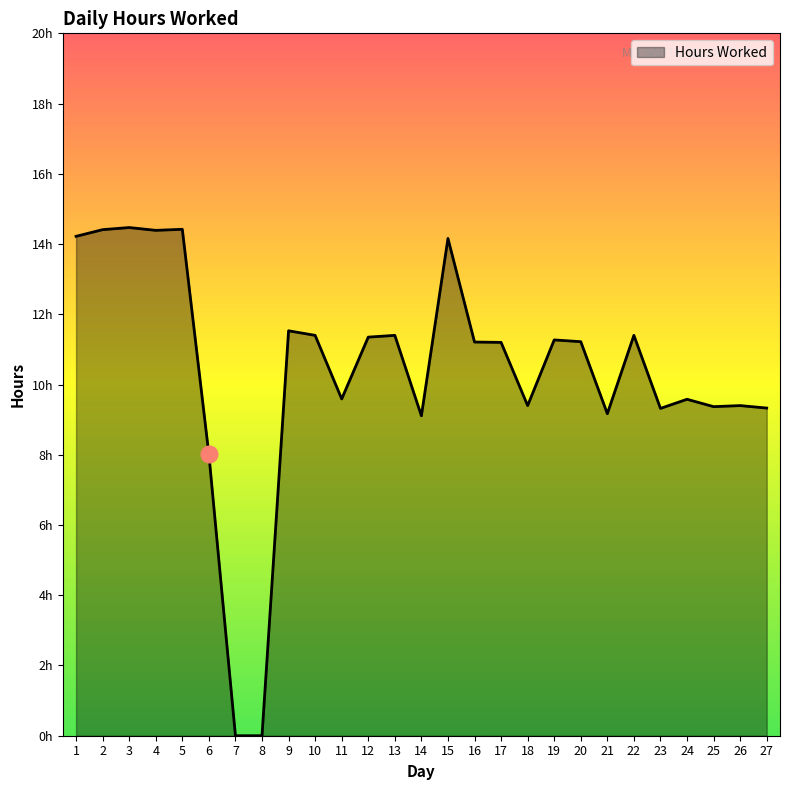

Does the chart have visible grid lines?

No